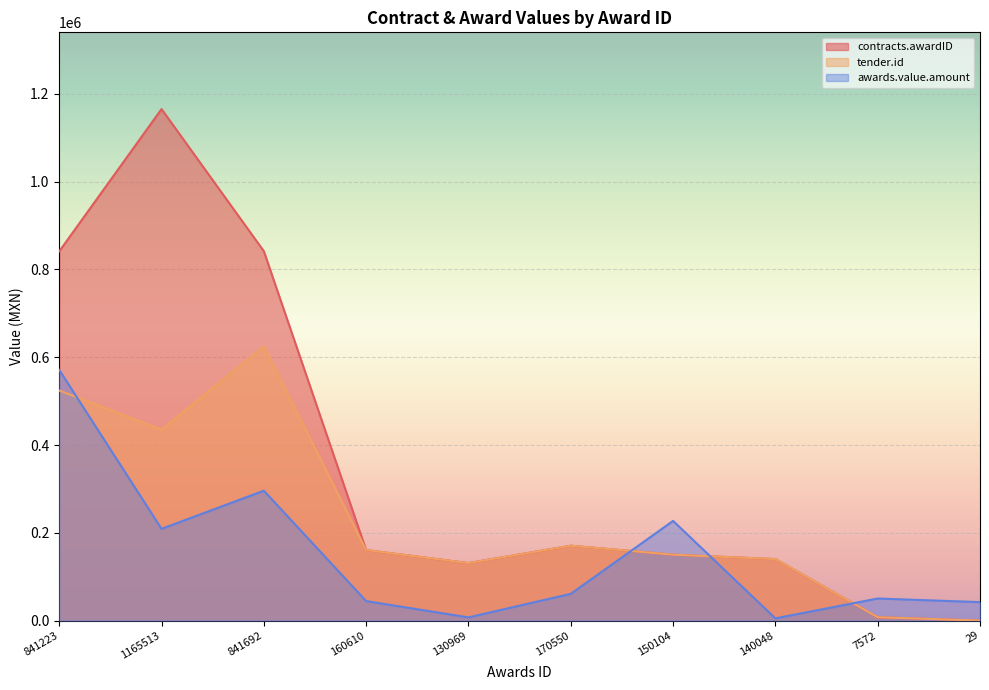

Where is the first local minimum for awards.value.amount?

1165513